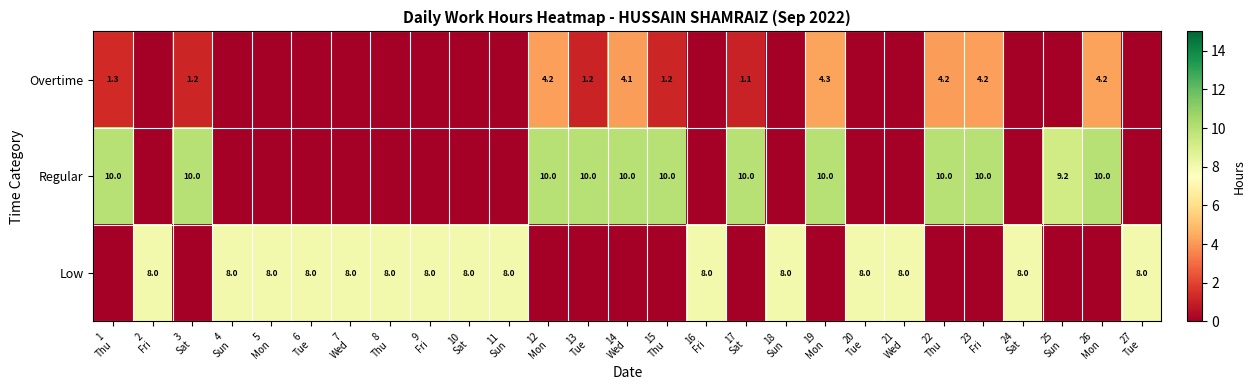

Is the value of Overtime at 18 Sun greater than the value of Regular at 16 Fri?

No